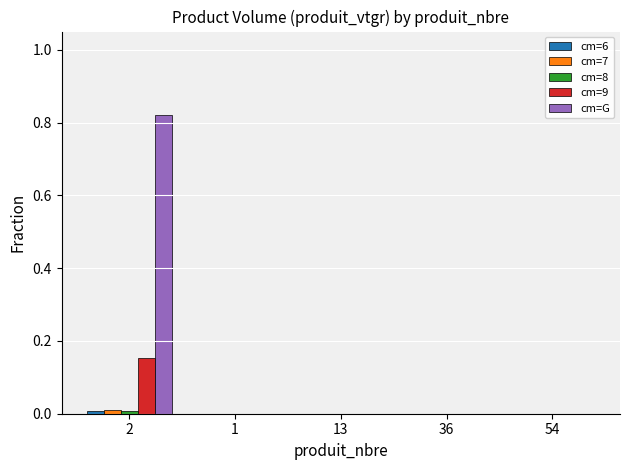

Count the number of data series in this chart.

5